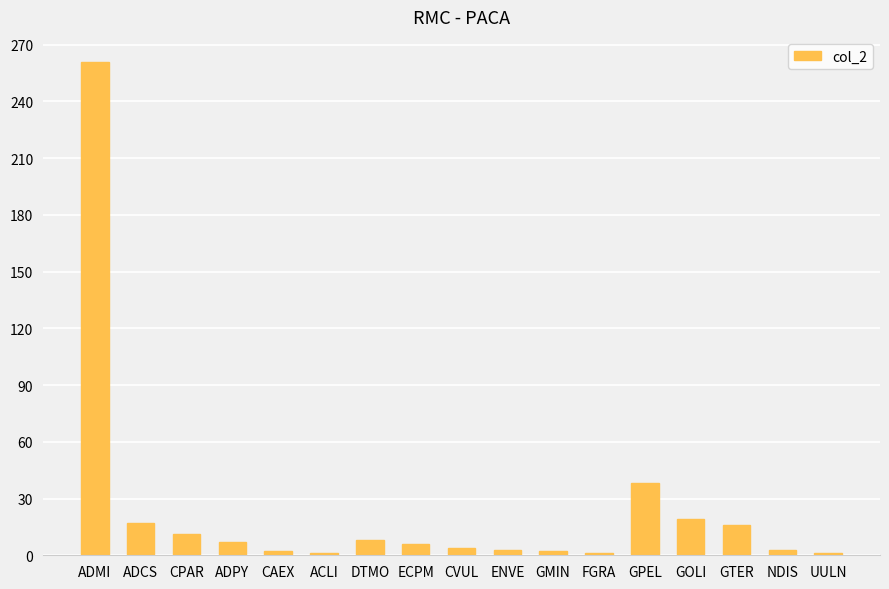

What is the sum of all values?

400